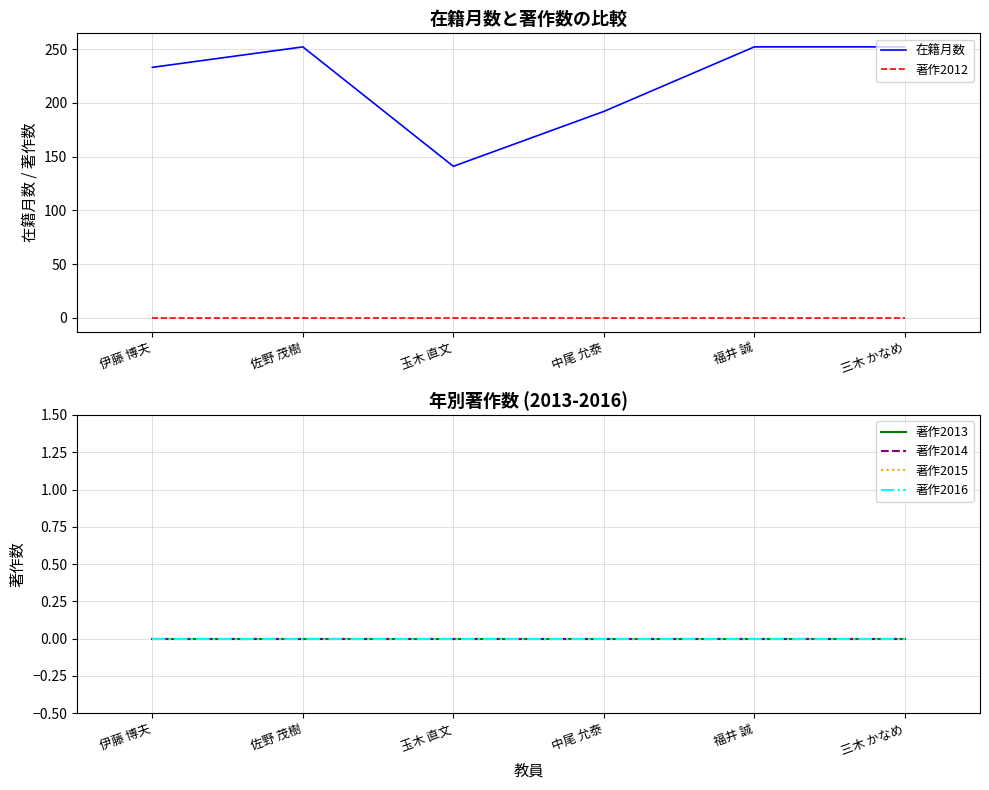

Reading left to right, extract all data points from this chart.

在籍月数: 伊藤 博夫=233	佐野 茂樹=252	玉木 直文=141	中尾 允泰=192	福井 誠=252	三木 かなめ=252
著作2012: 伊藤 博夫=0	佐野 茂樹=0	玉木 直文=0	中尾 允泰=0	福井 誠=0	三木 かなめ=0
著作2013: 伊藤 博夫=0	佐野 茂樹=0	玉木 直文=0	中尾 允泰=0	福井 誠=0	三木 かなめ=0
著作2014: 伊藤 博夫=0	佐野 茂樹=0	玉木 直文=0	中尾 允泰=0	福井 誠=0	三木 かなめ=0
著作2015: 伊藤 博夫=0	佐野 茂樹=0	玉木 直文=0	中尾 允泰=0	福井 誠=0	三木 かなめ=0
著作2016: 伊藤 博夫=0	佐野 茂樹=0	玉木 直文=0	中尾 允泰=0	福井 誠=0	三木 かなめ=0